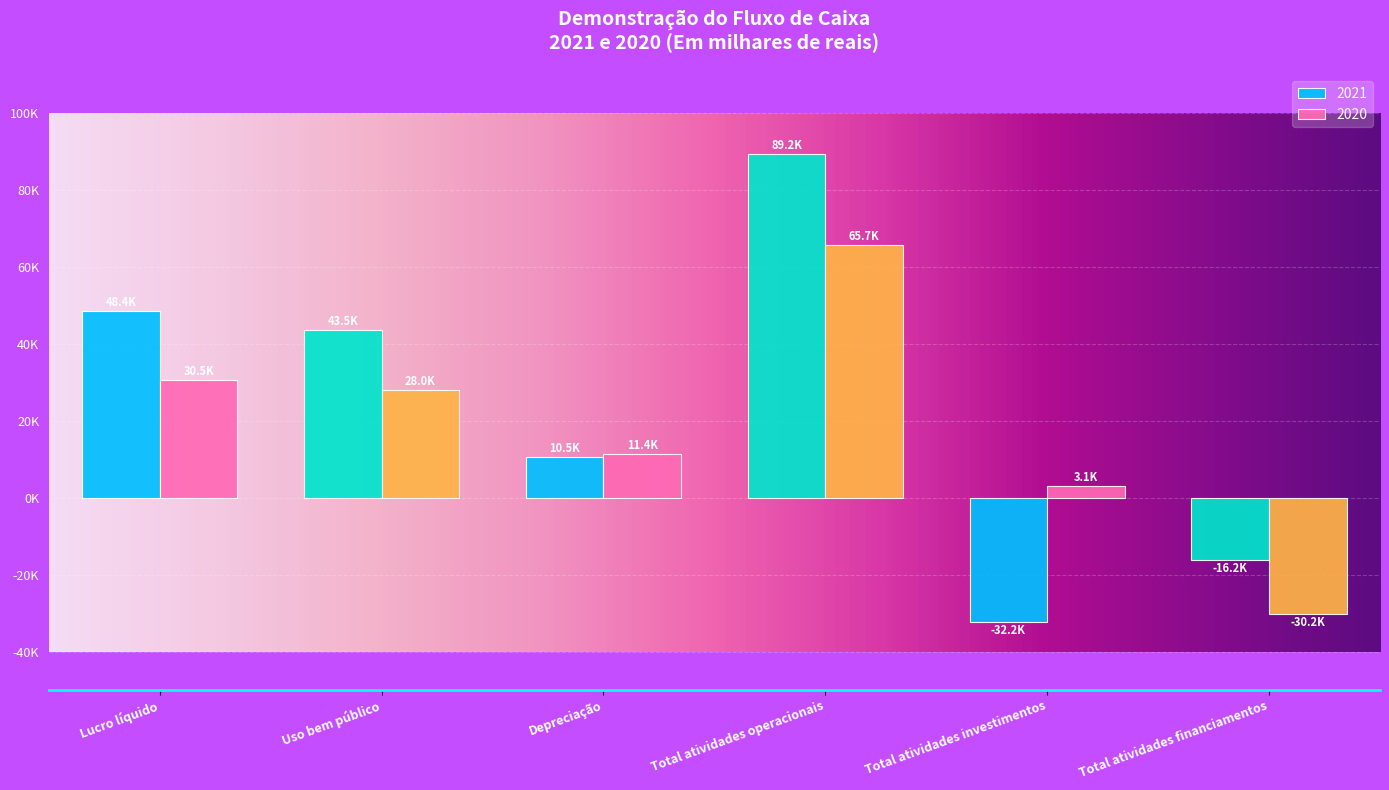

What is the difference between the second highest and minimum values in the 2020 series?

60666